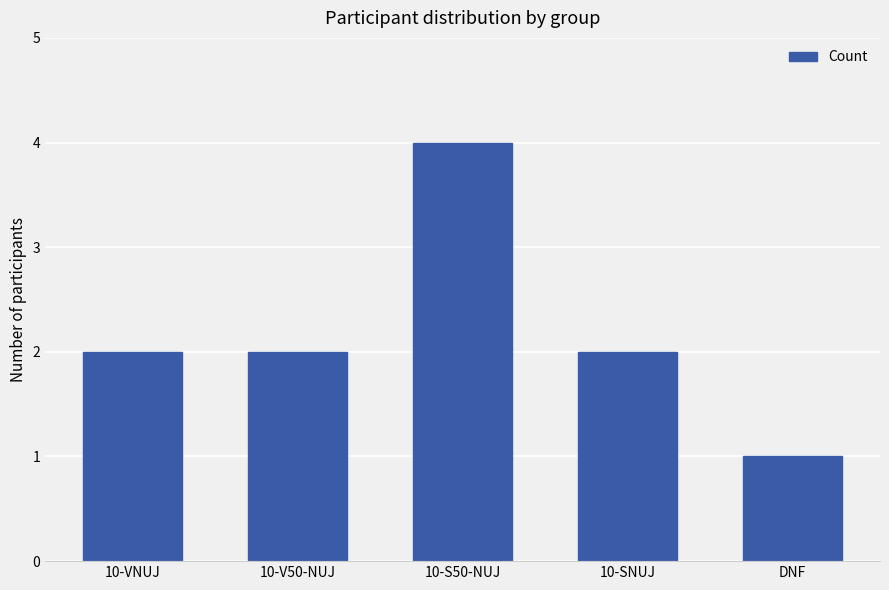

What is the difference between the maximum and minimum values?

3